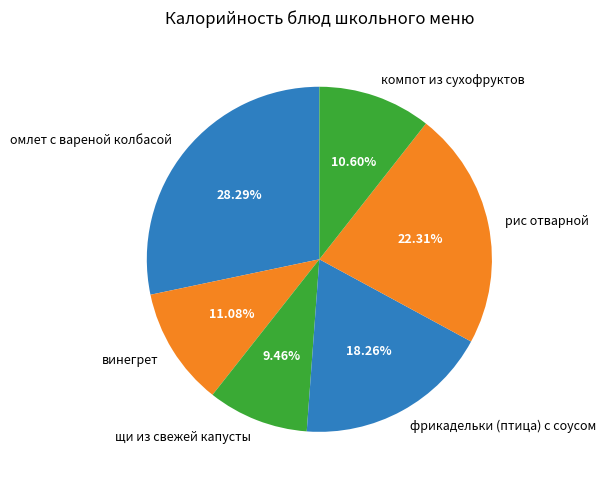

To the nearest percent, what percentage of the pie is фрикадельки (птица) с соусом?

18%